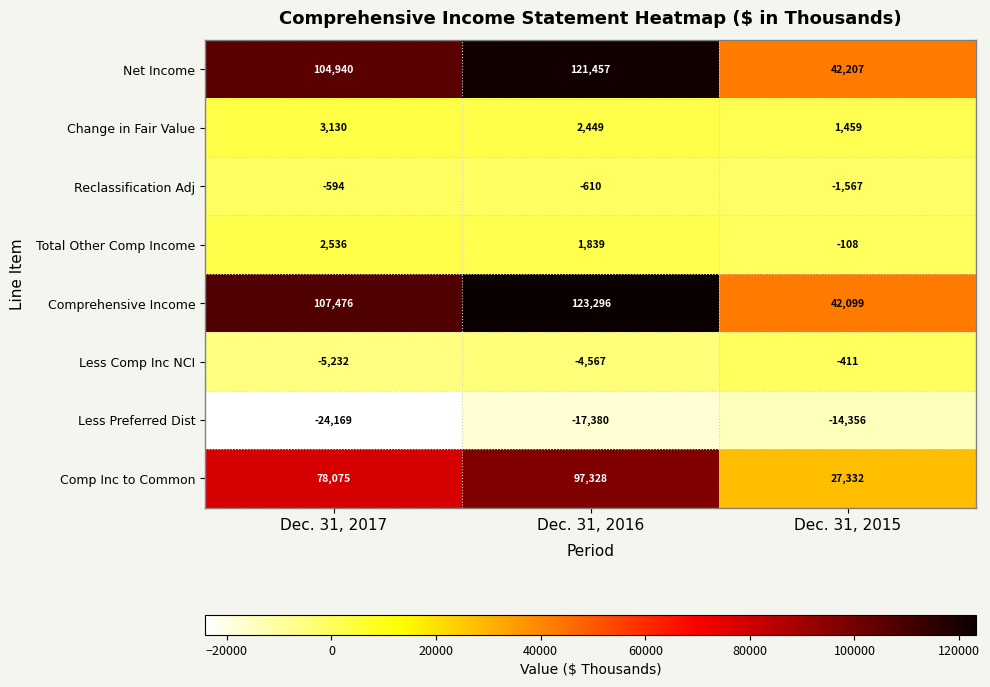

Between Dec. 31, 2017 and Dec. 31, 2015, which series saw the biggest shift?

Comprehensive Income